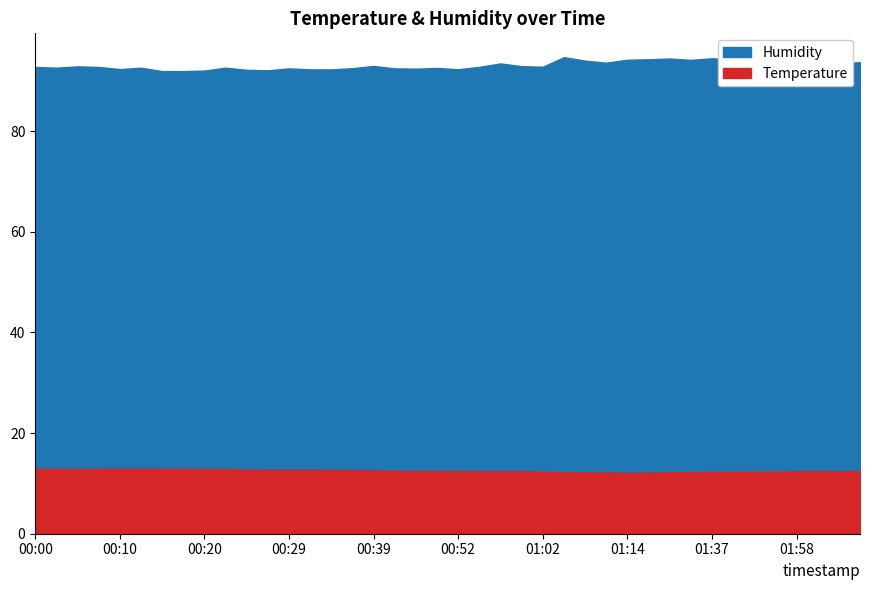

What is the difference between the highest and lowest values at 00:10?

79.4